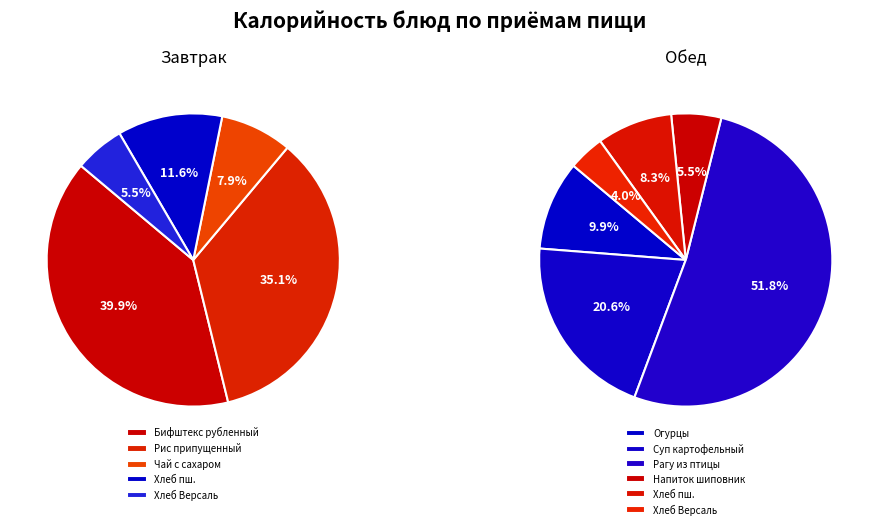

True or false: Хлеб Версаль (обед) accounts for 11% of the total.

False